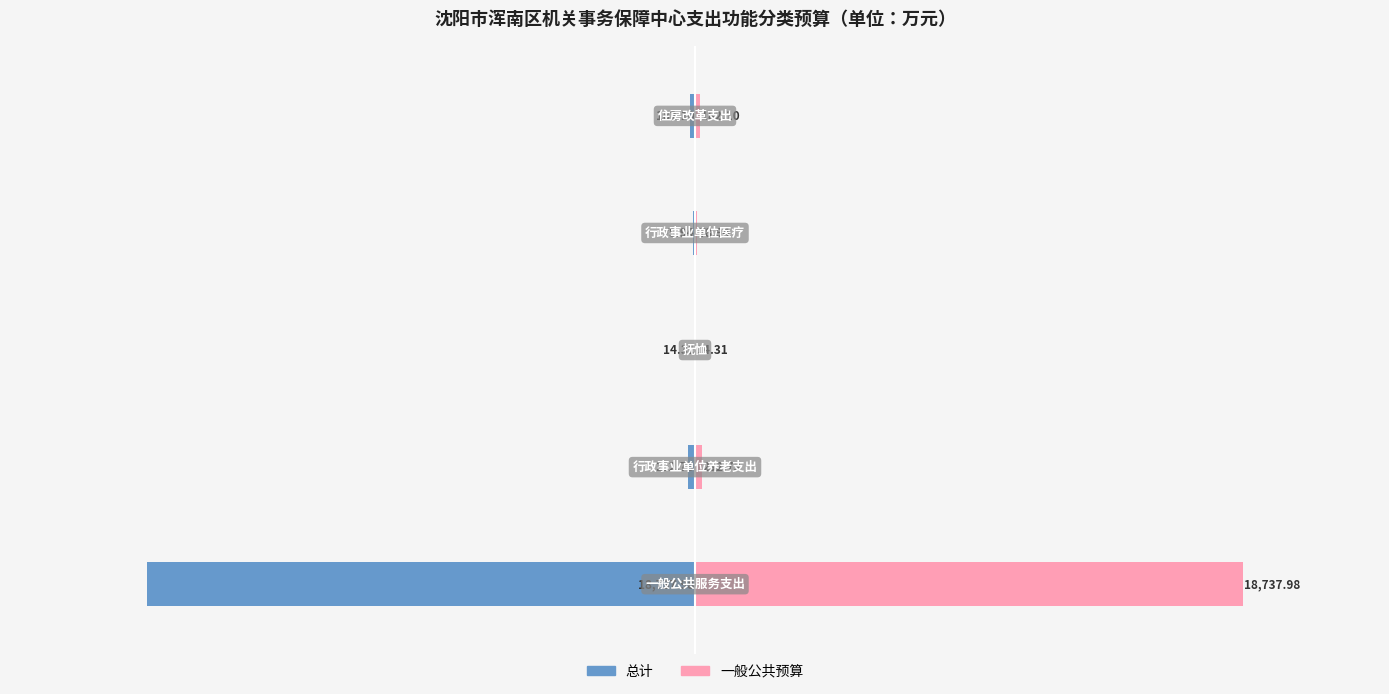

At −20000, list the series in order from smallest to largest.

总计, 一般公共预算